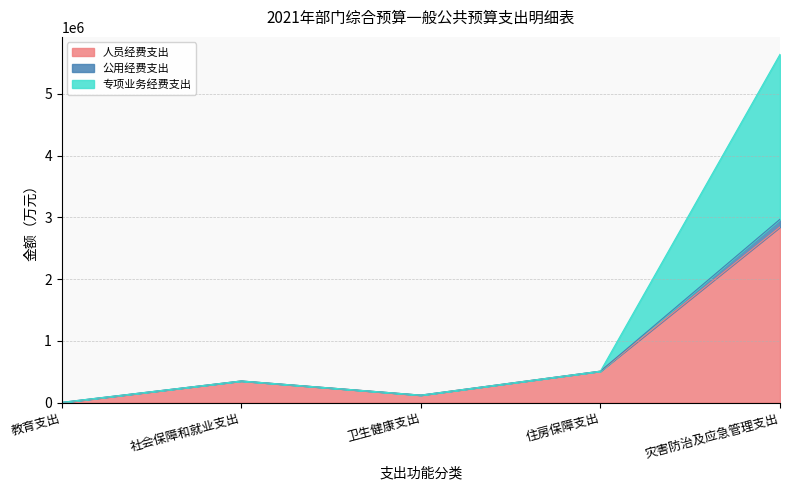

Is the value of 专项业务经费支出 at 教育支出 greater than the value of 人员经费支出 at 灾害防治及应急管理支出?

No